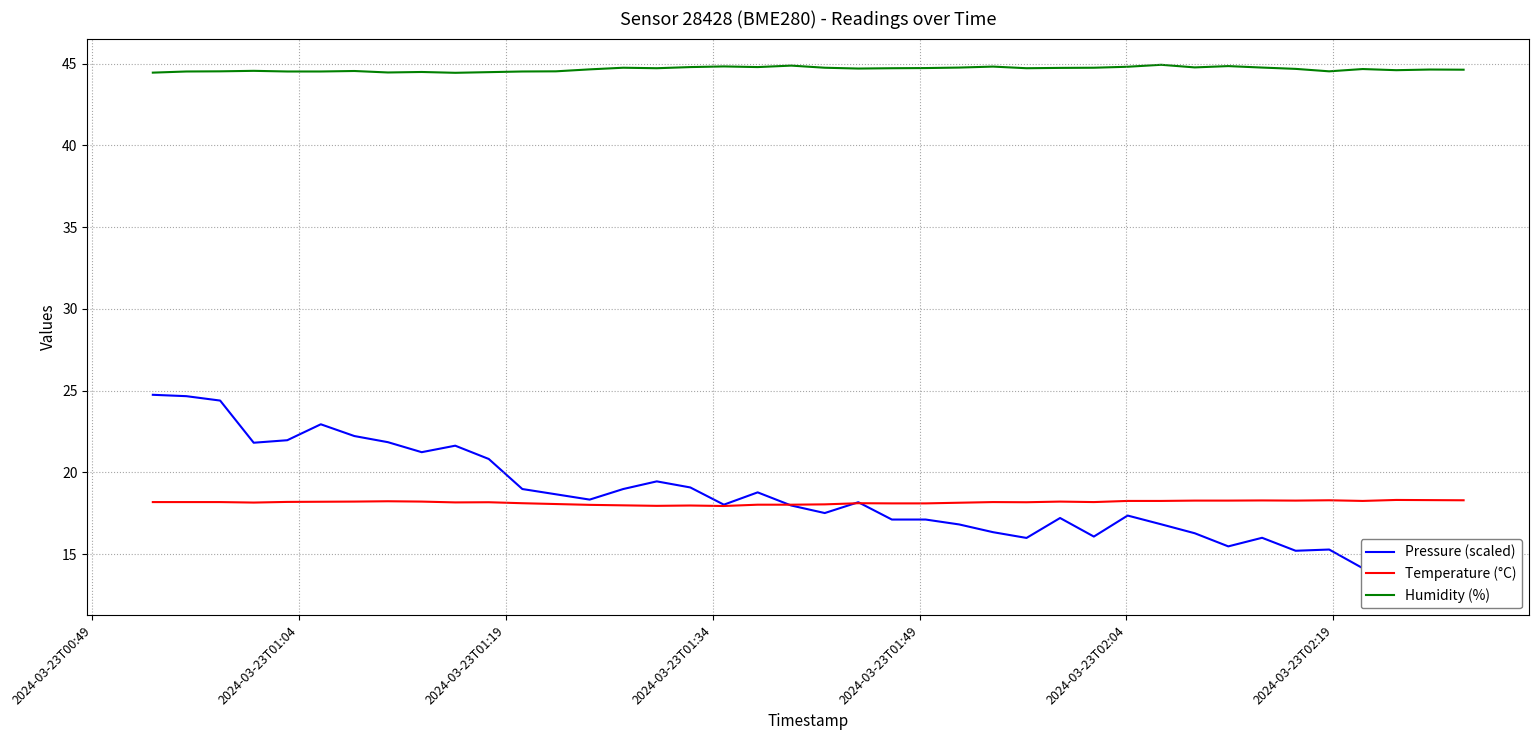

What is the highest value of the Temperature (°C) series?

18.3